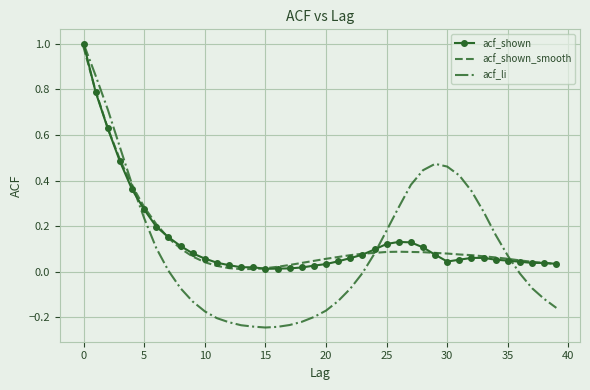

In acf_li, how many points are higher than both neighbors (excluding endpoints)?

1